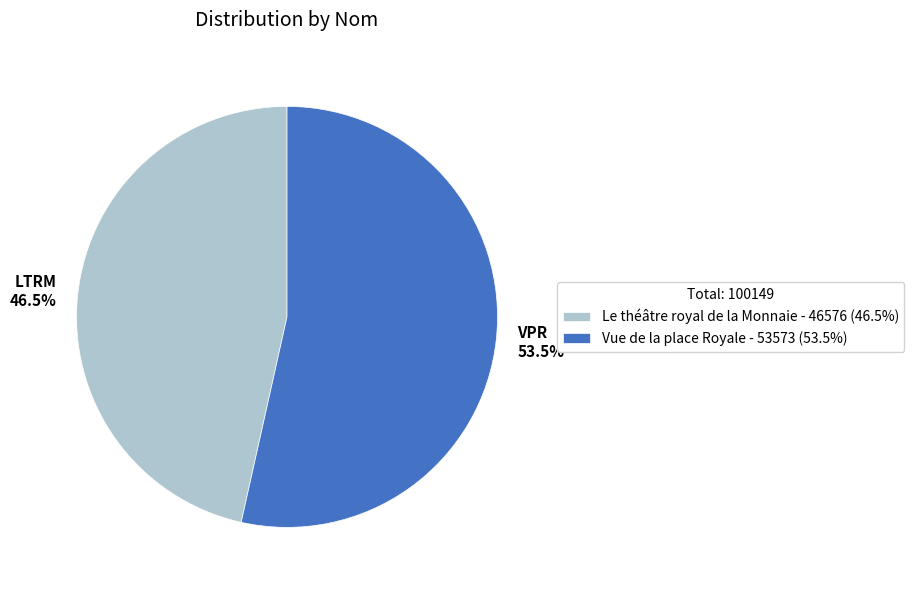

Combined, what portion of the pie is Le théâtre royal de la Monnaie and Vue de la place Royale?

100.0%